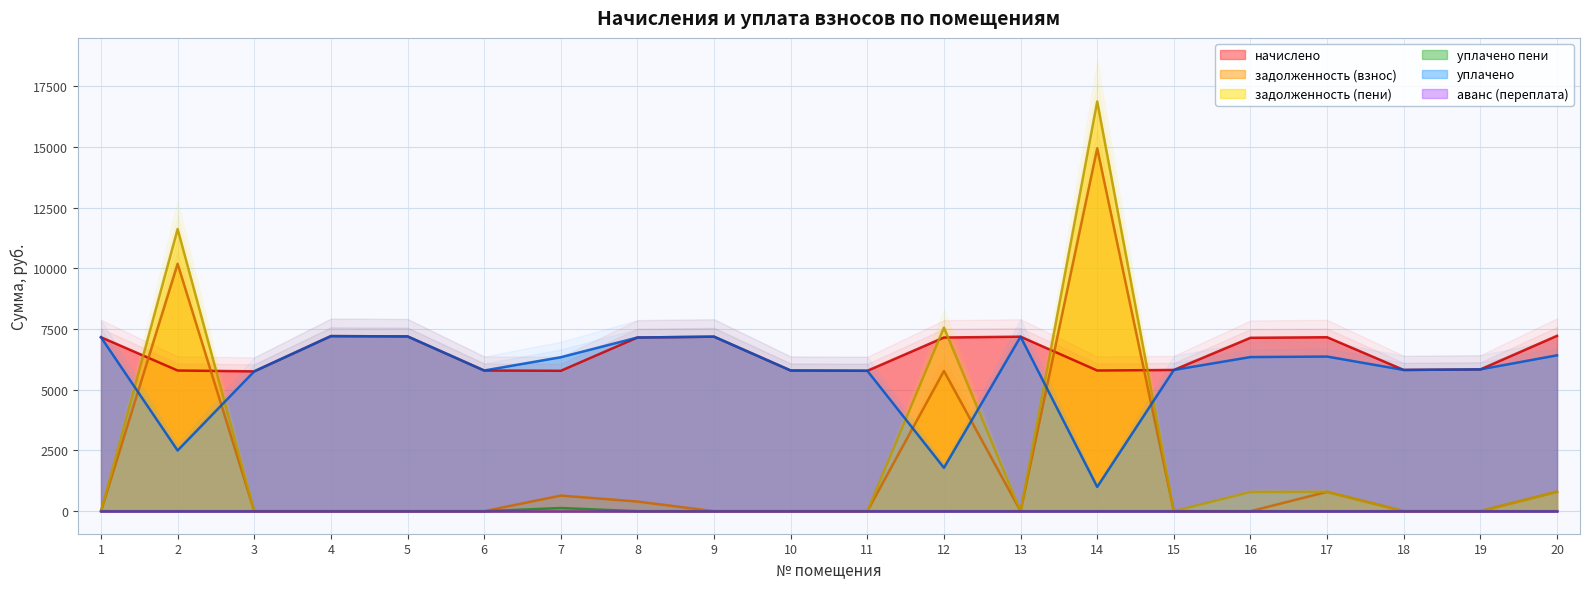

The value of задолженность (пени) at 7 is 0.0. True or false?

True